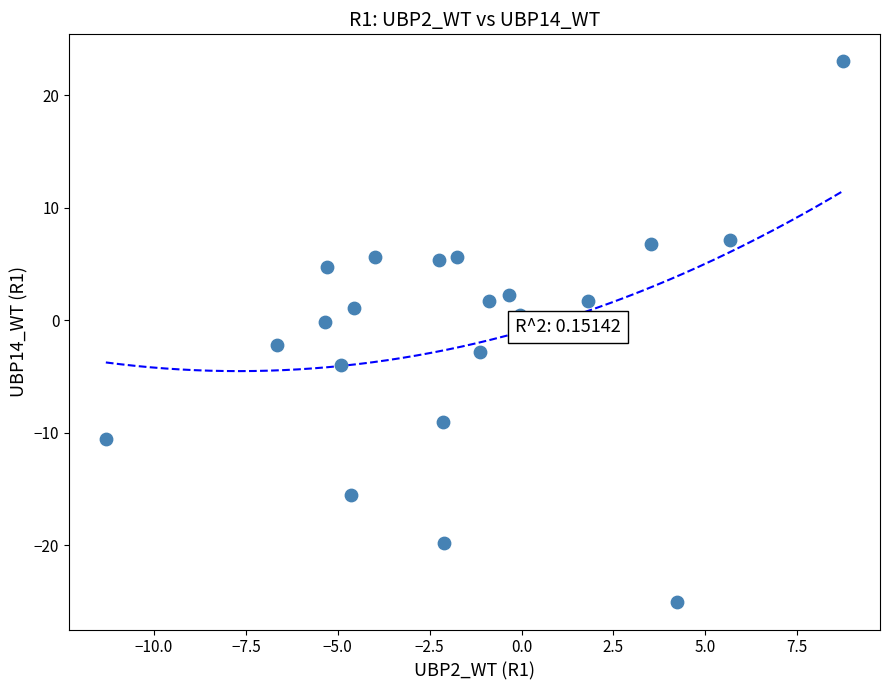

What is the range of X values (max minus min)?

20.1